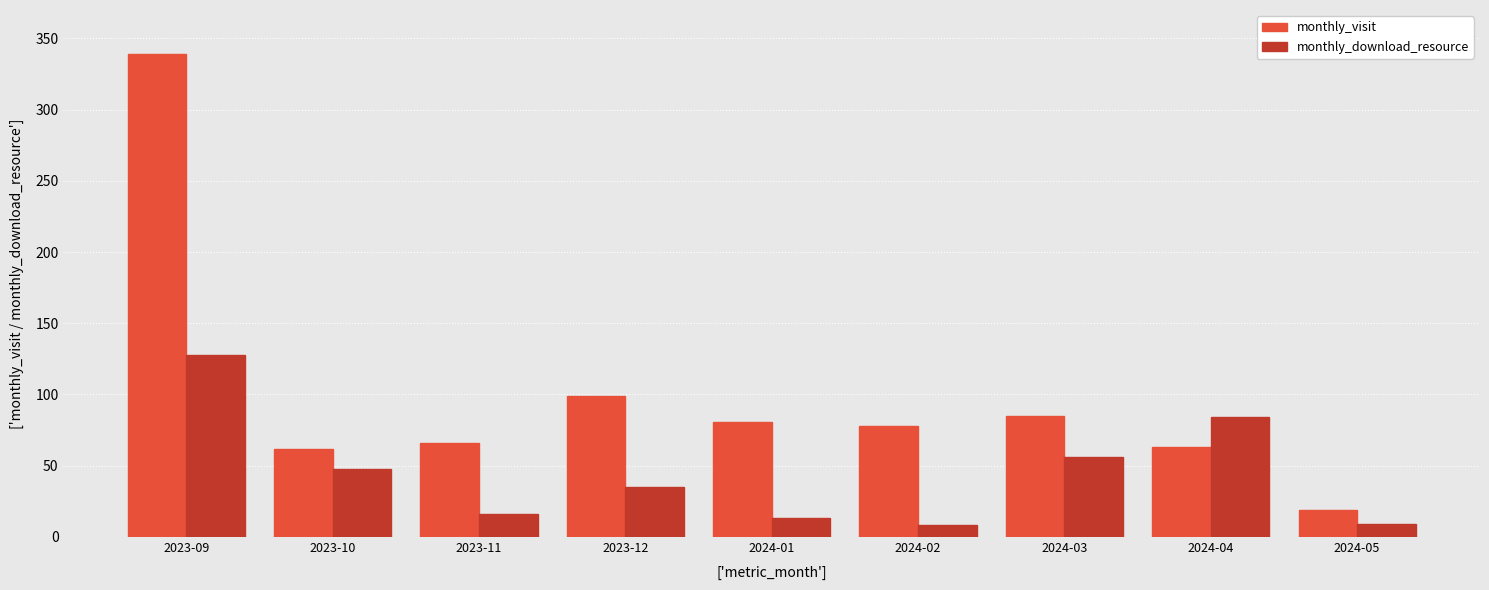

Is it true that monthly_visit equals 85 at 2024-03?

True